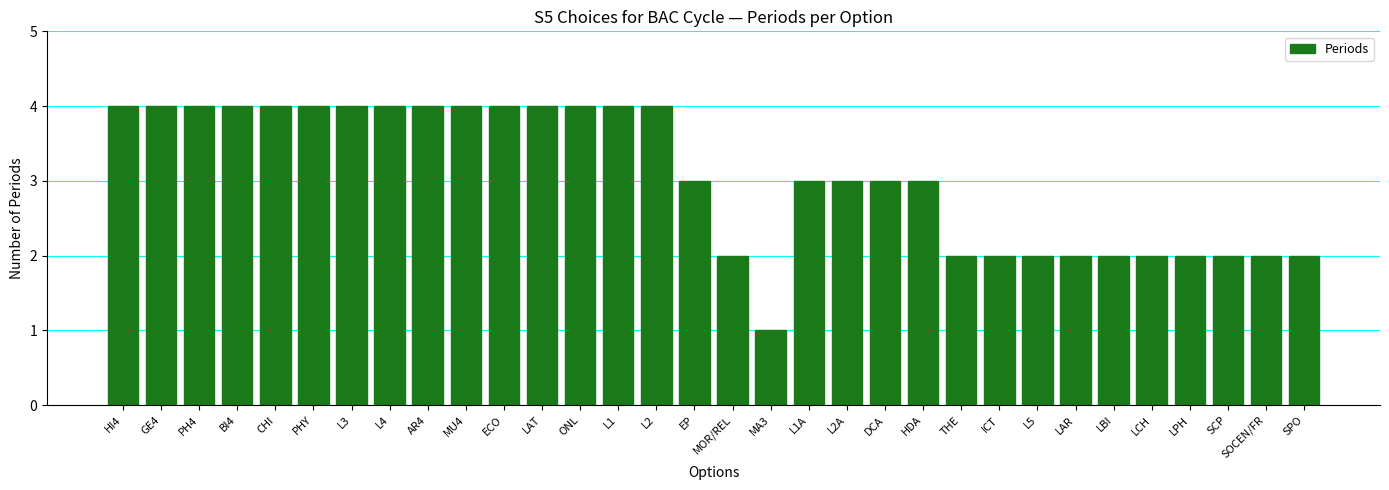

At which category does the chart reach its minimum across all series?

MA3